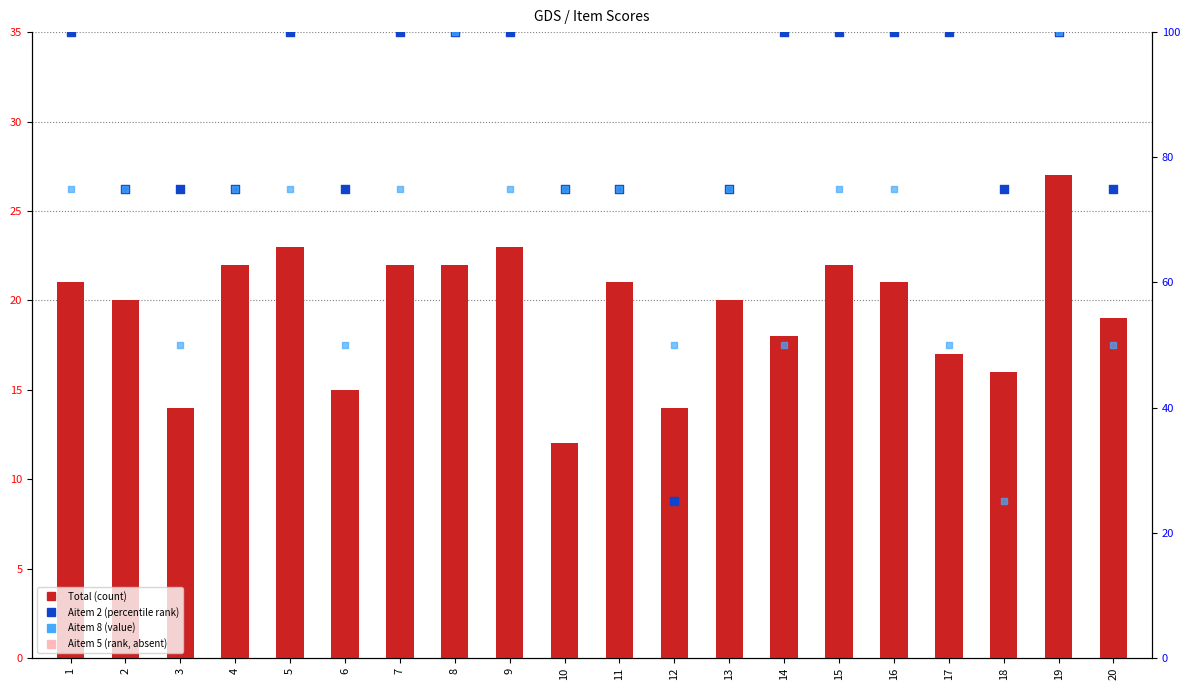

What is the total value across all series at 10?

163